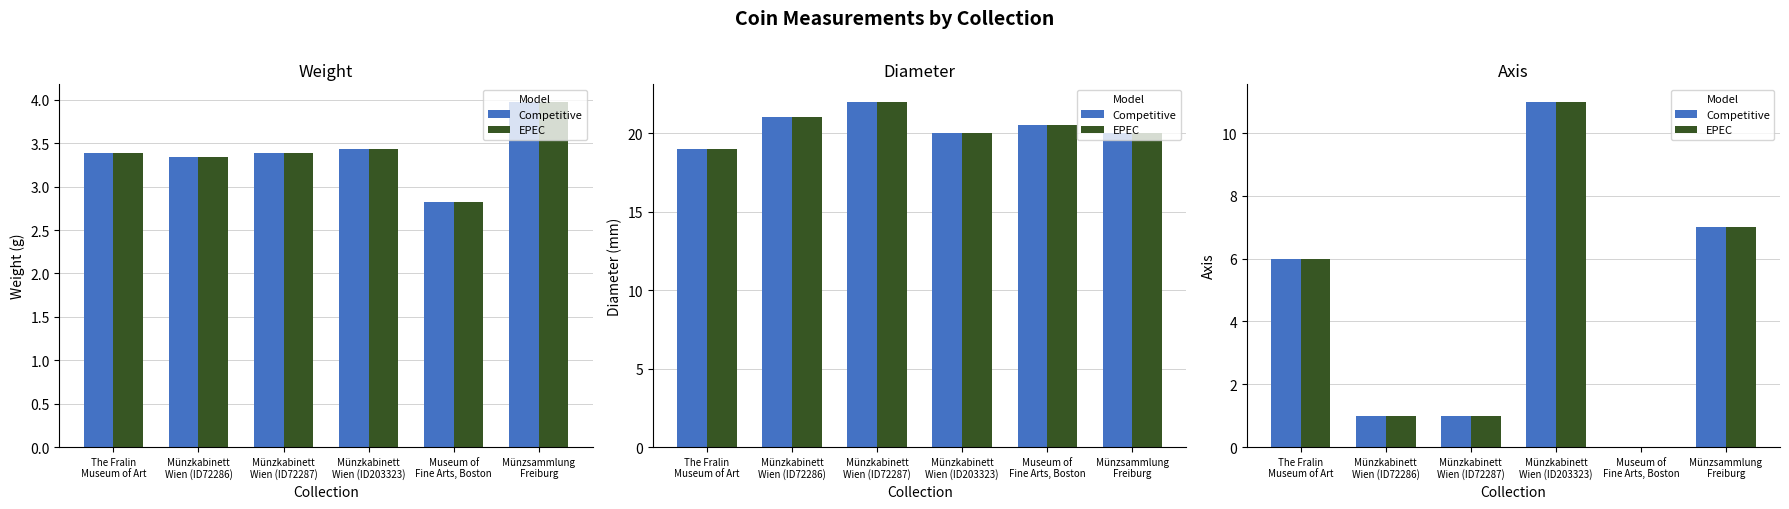

True or false: diameter_epec has a value of 20.0 at Münzkabinett
Wien (ID203323).

True